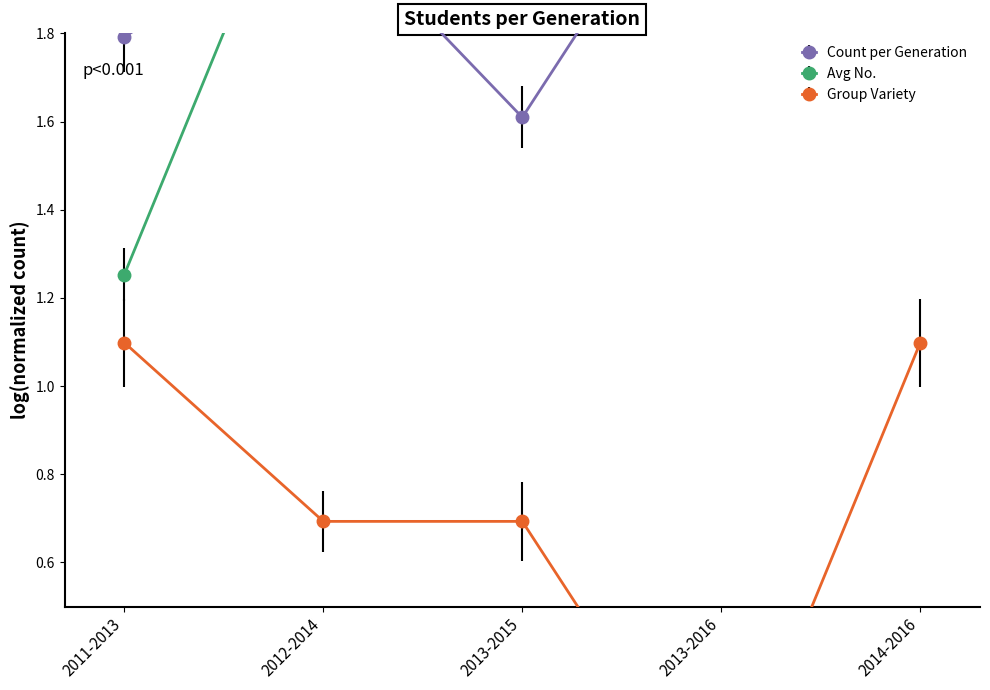

Between 2012-2014 and 2014-2016, which series saw the biggest shift?

Group Variety